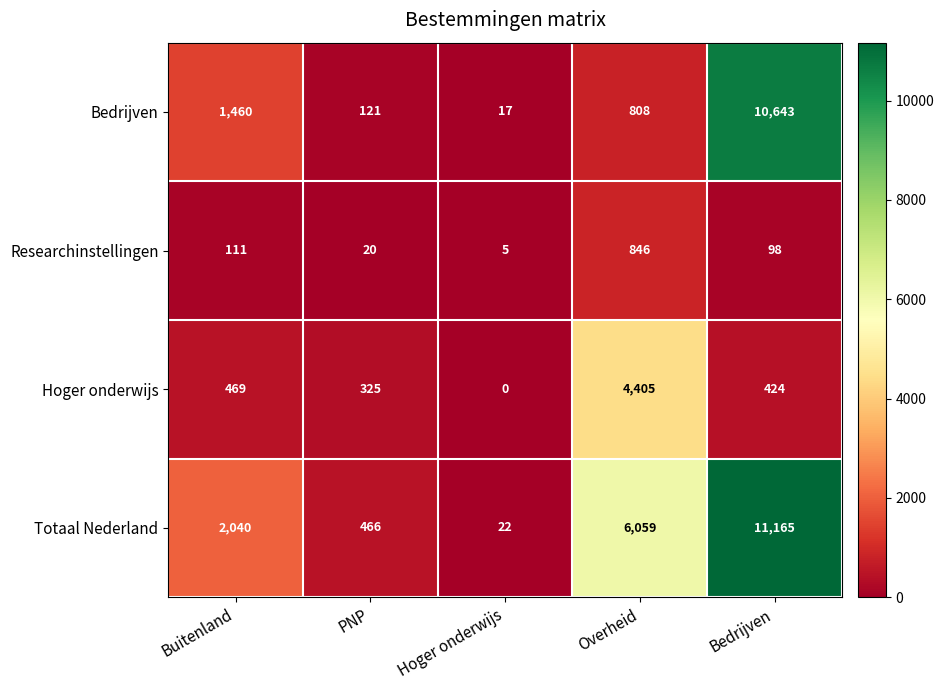

What is the total value across all series at Overheid?

12118